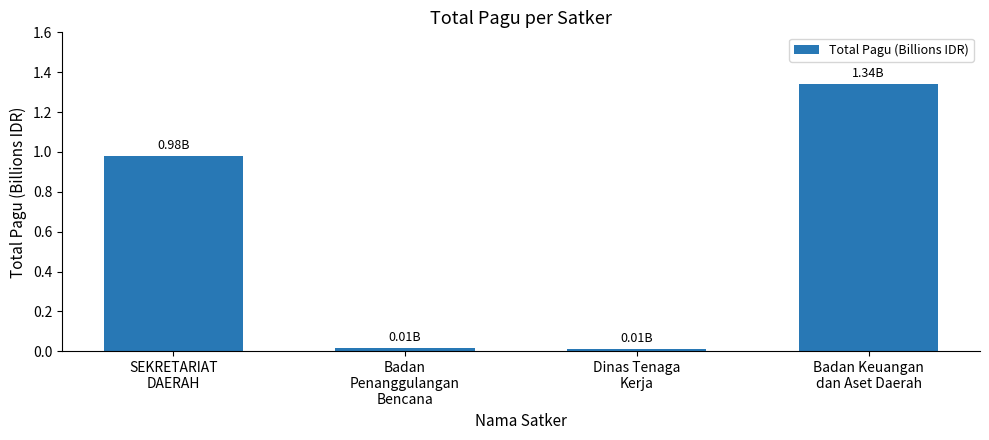

What is the average value?

0.6